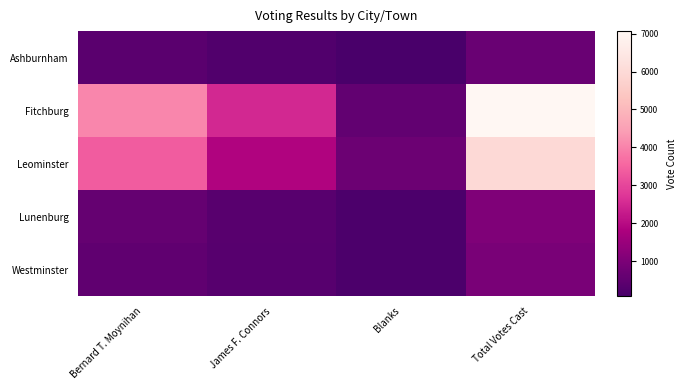

What is the maximum value shown in the chart?

7069